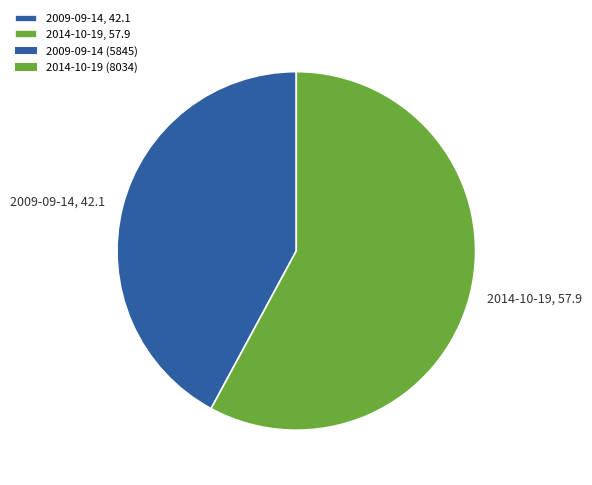

Which slice is the largest?

2014-10-19